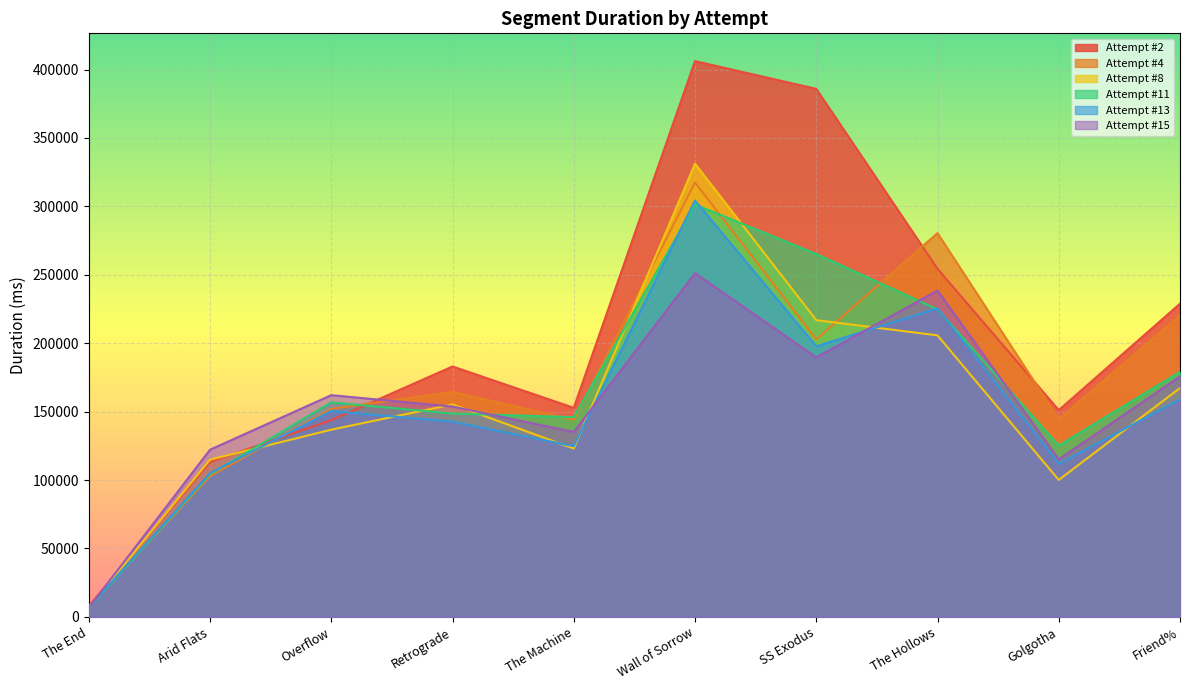

Which series has the widest spread of values?

Attempt #2